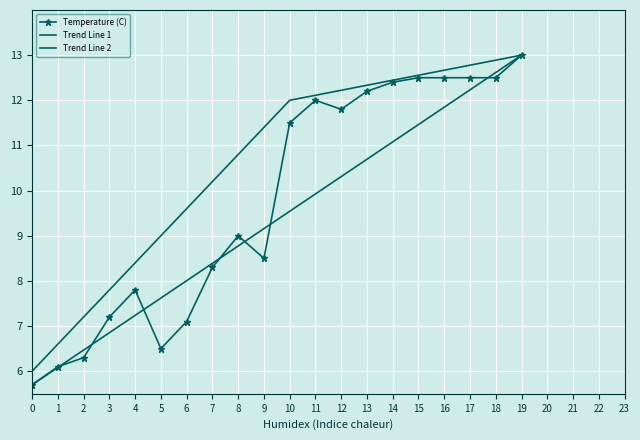

True or false: Temperature (C) and Trend cross at least once.

False